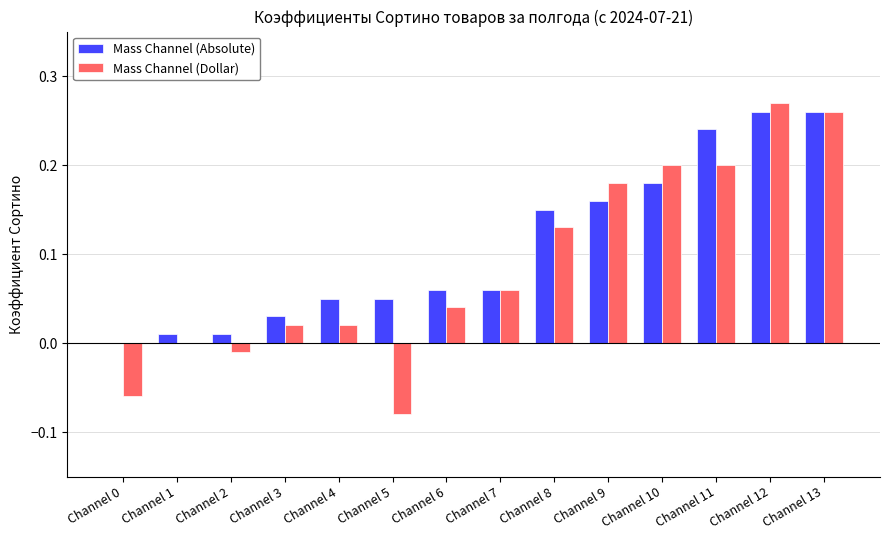

What is the sum of all Mass Channel (Dollar) values?

1.2